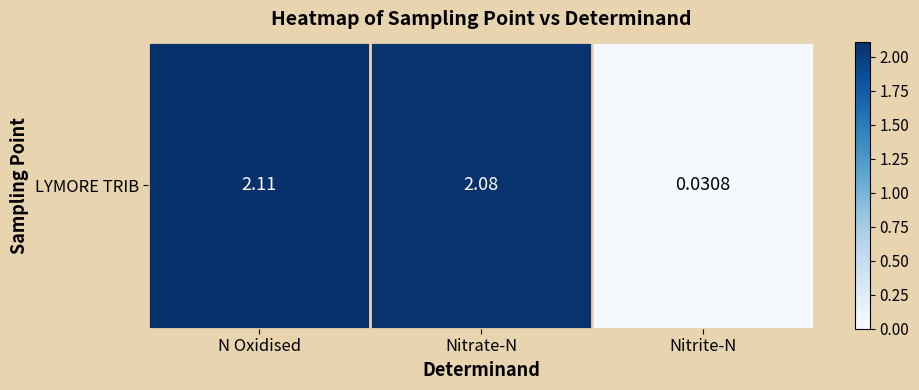

Where does the data first go above 2?

N Oxidised